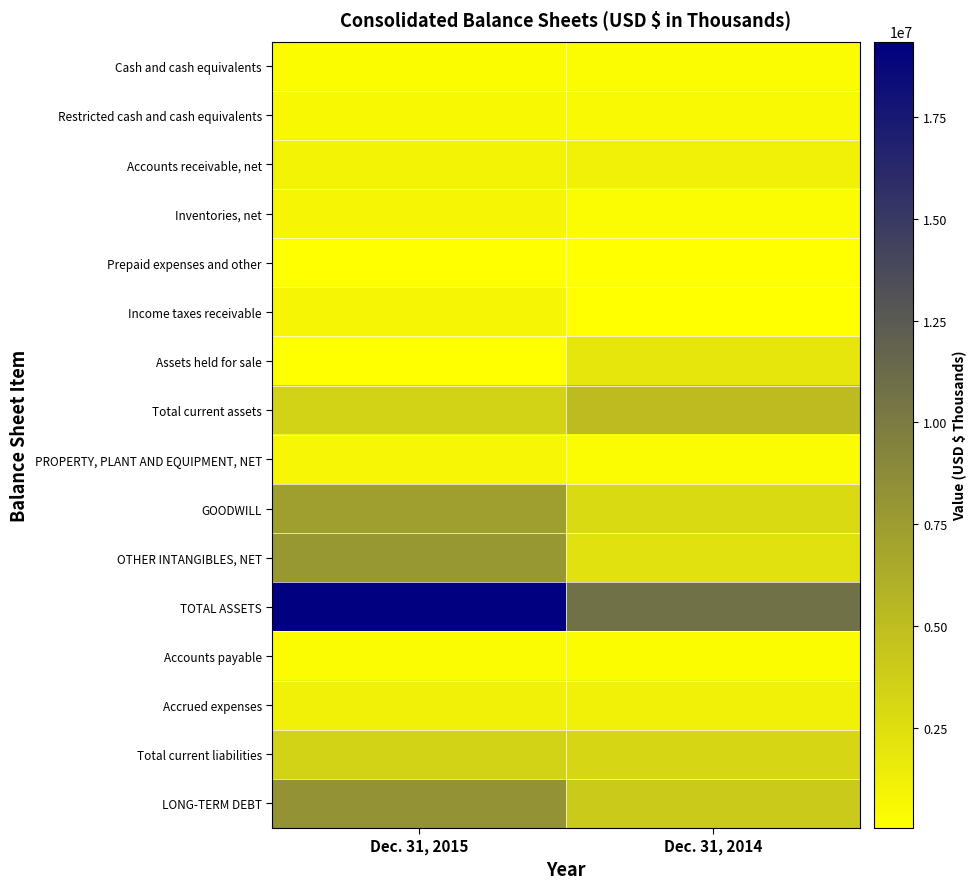

Rank the series by their maximum value, from lowest to highest.

Prepaid expenses and other, Accounts payable, Cash and cash equivalents, Restricted cash and cash equivalents, PROPERTY, PLANT AND EQUIPMENT, NET, Income taxes receivable, Inventories, net, Accounts receivable, net, Accrued expenses, Assets held for sale, Total current liabilities, Total current assets, GOODWILL, OTHER INTANGIBLES, NET, LONG-TERM DEBT, TOTAL ASSETS